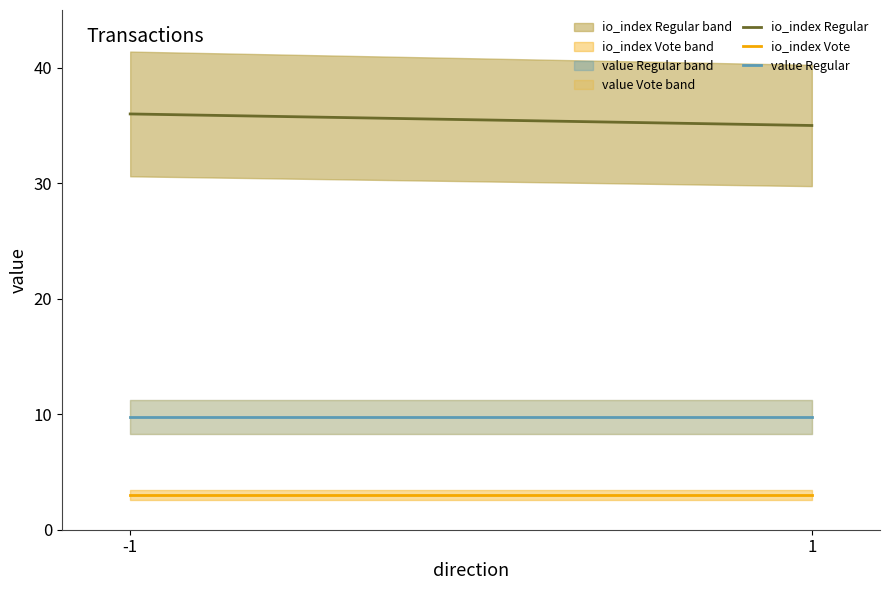

How many categories are shown in the chart?

2